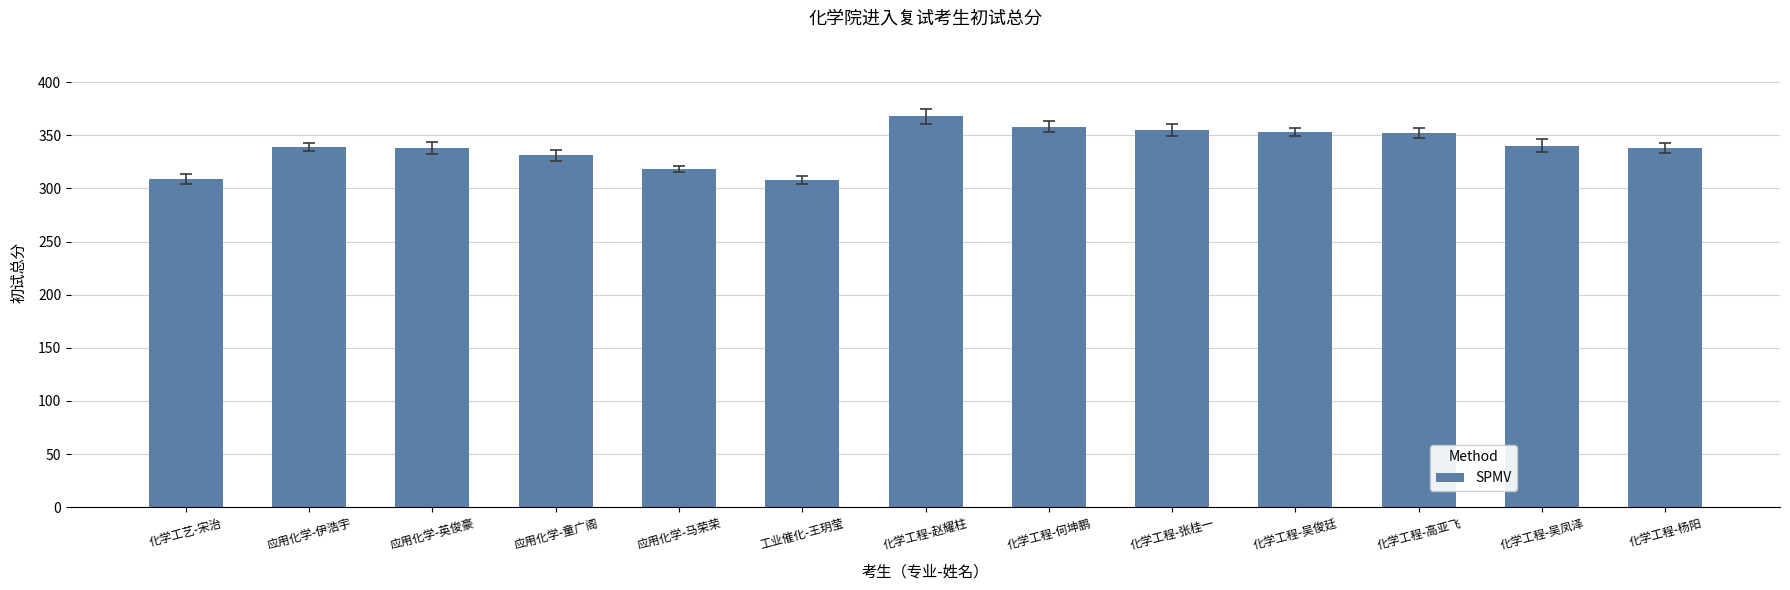

Approximately how many times larger is the value at 应用化学-伊浩宇 compared to 化学工程-杨阳?

1.0